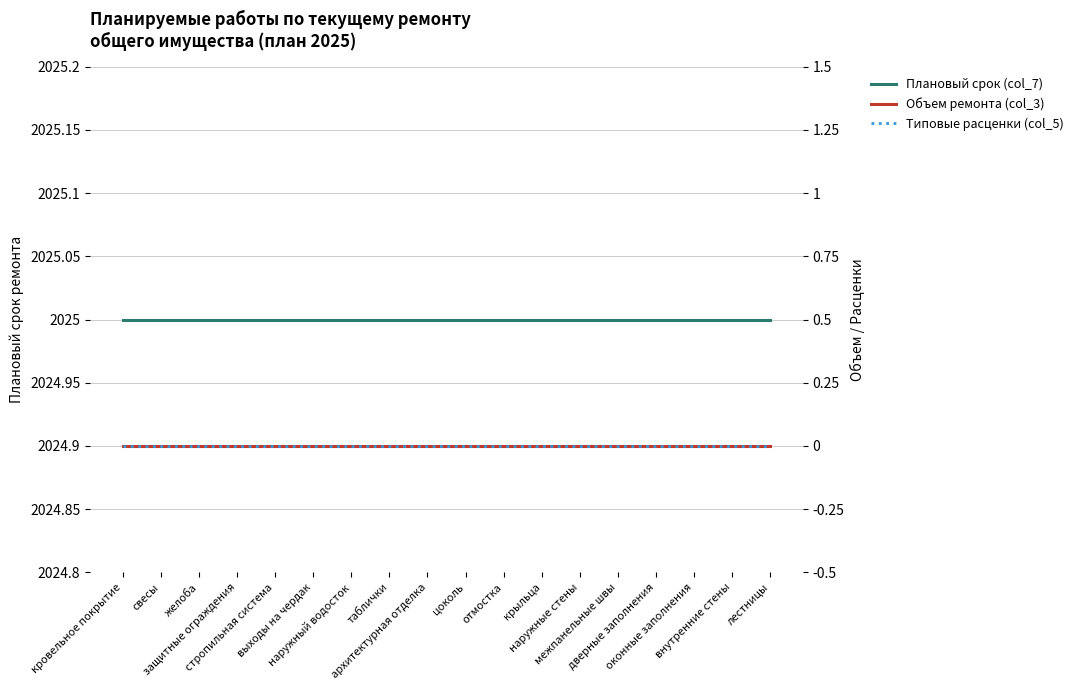

At which label is Плановый срок (col_7) closest to 2025?

кровельное покрытие